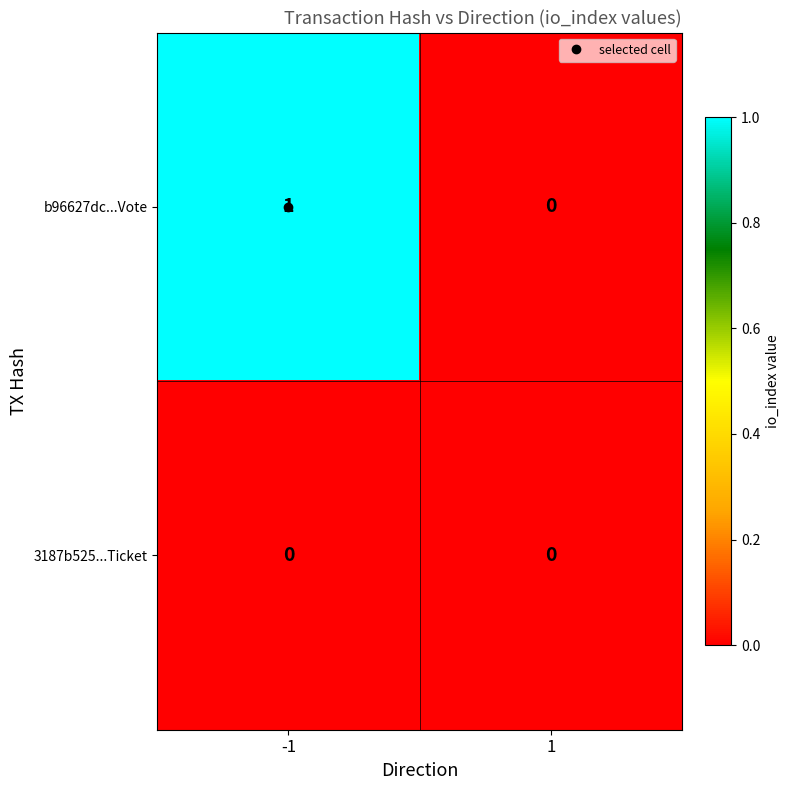

Rank the series by their average value, from lowest to highest.

3187b525...Ticket, b96627dc...Vote